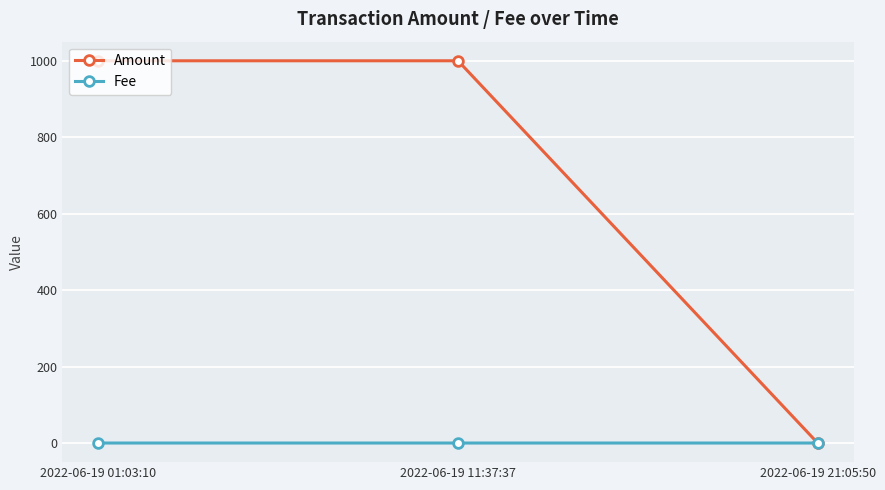

The value of Amount at 2022-06-19 11:37:37 is 1000.0. True or false?

True